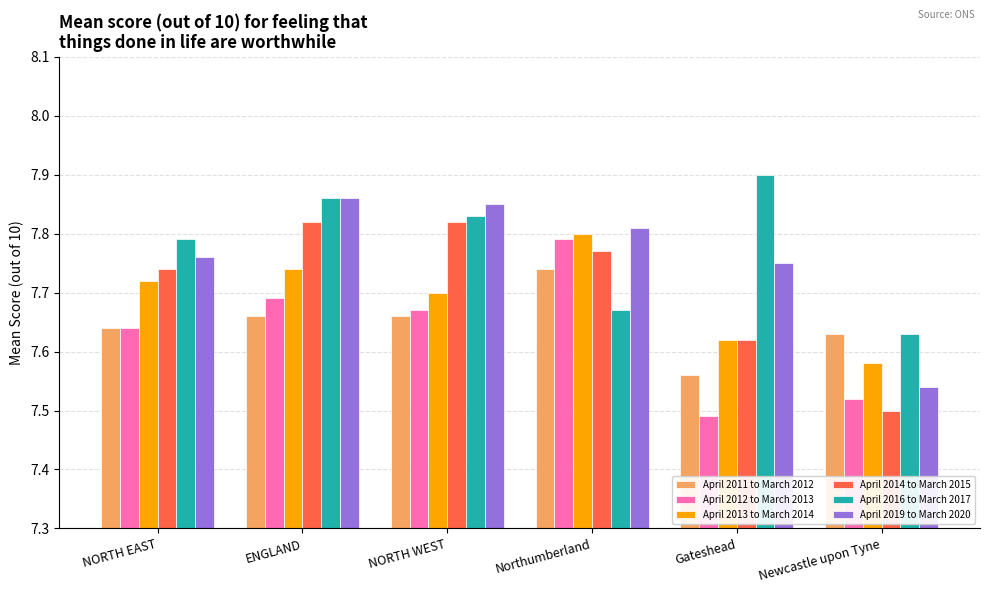

What is the spread (max minus min) of values at Northumberland?

0.1